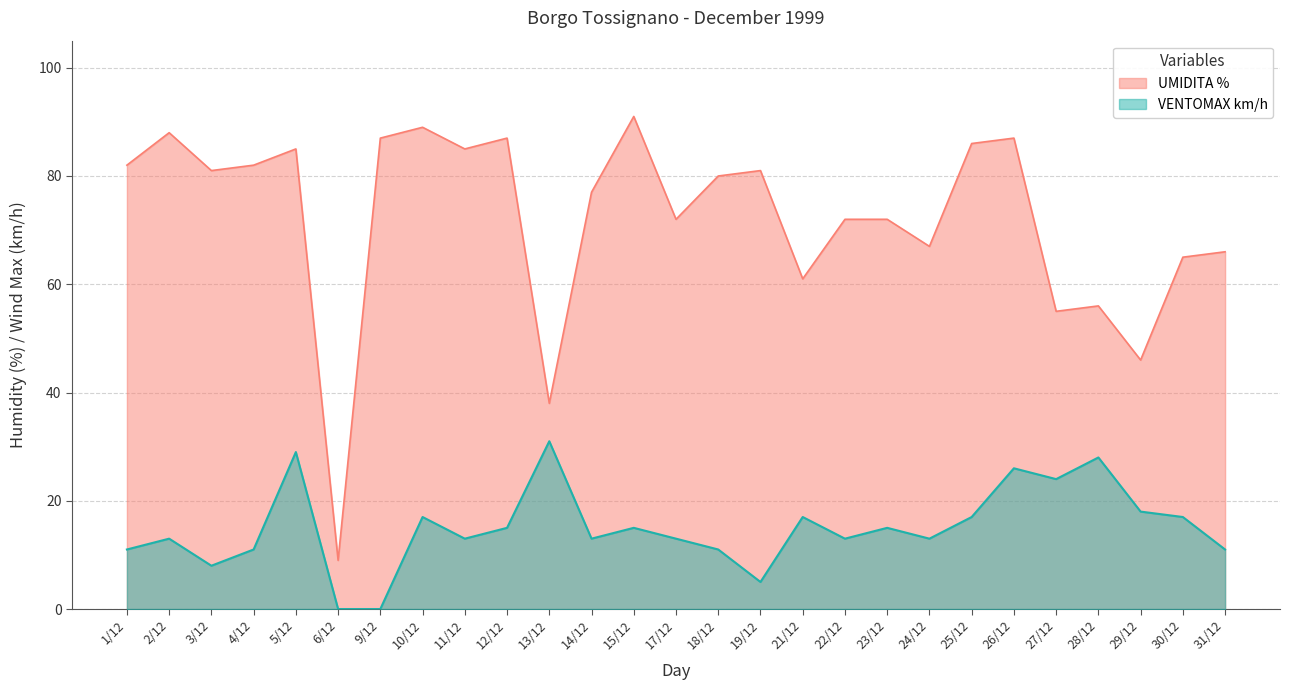

What is the value of the VENTOMAX km/h point at the 17th from the left?

17